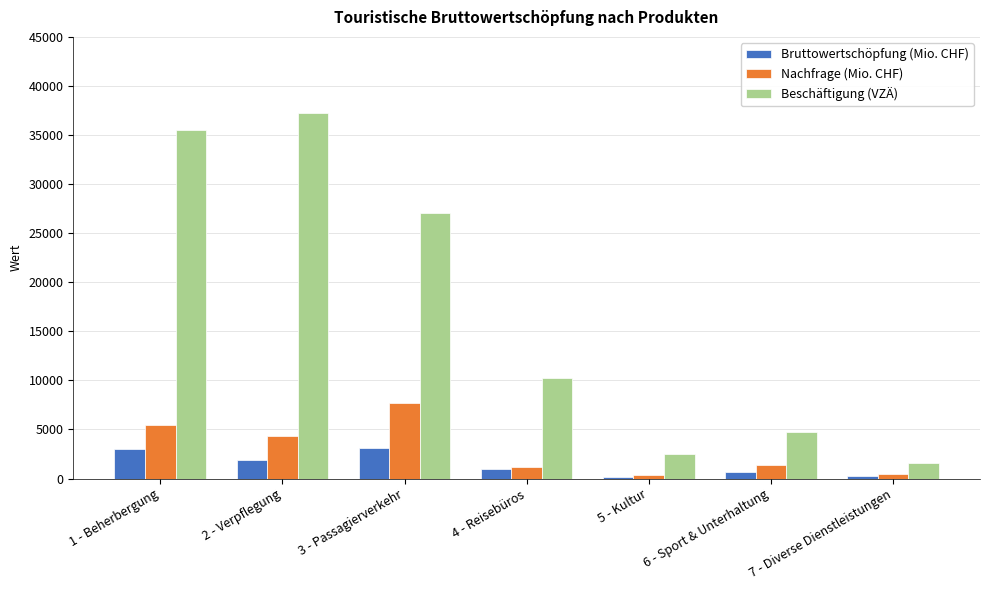

Are the bars horizontal?

No